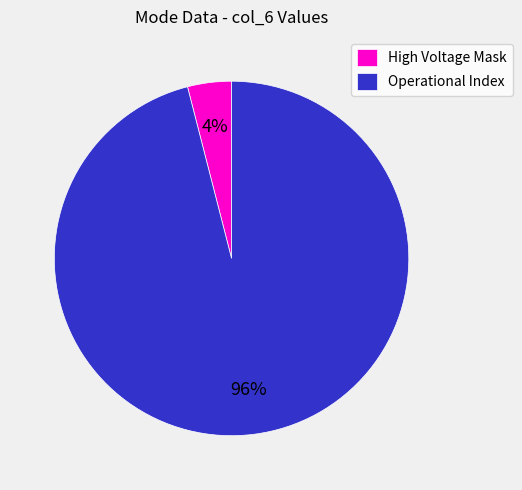

Which slice is the smallest?

High Voltage Mask